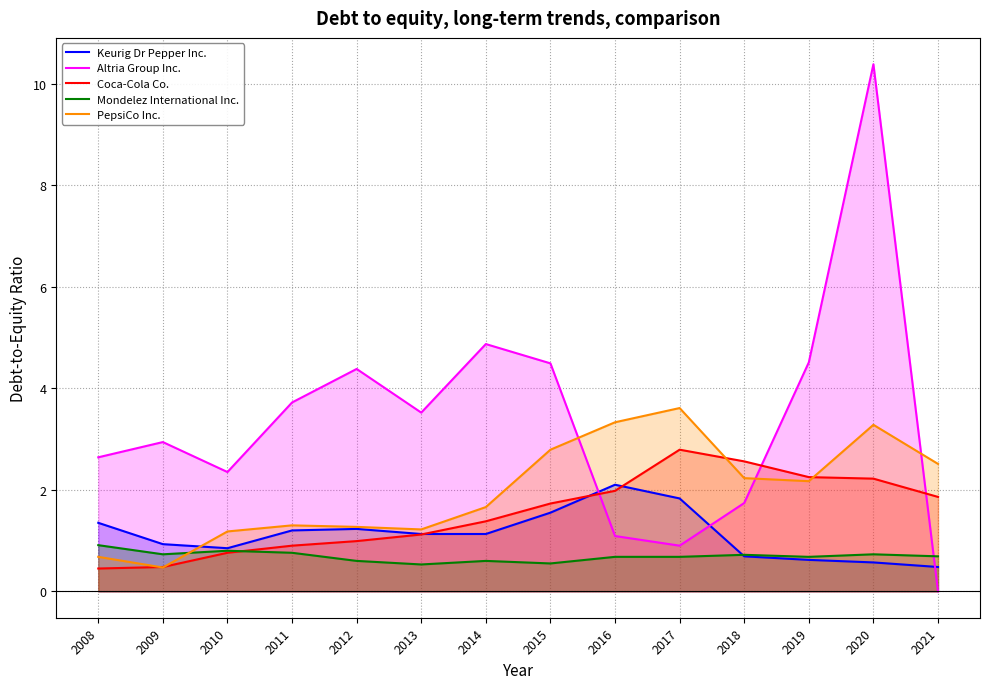

The Altria Group Inc. series shows 4.5 at 2019. True or false?

True